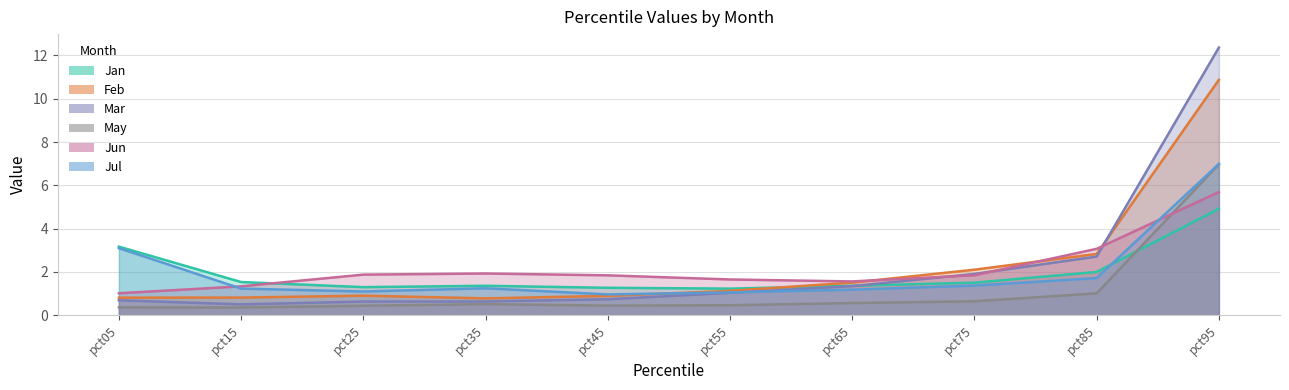

Which category has the highest value across all series?

pct95